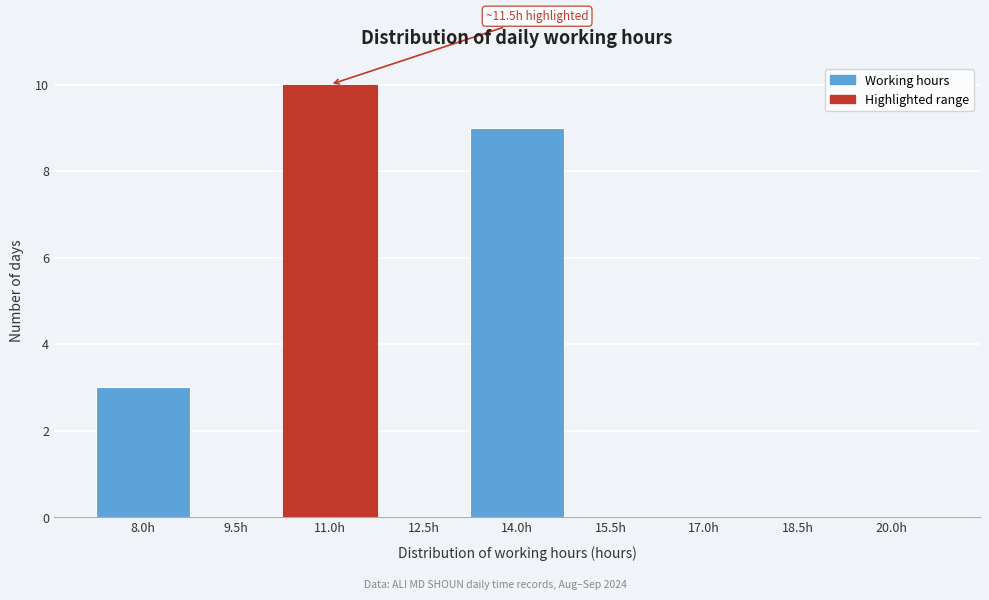

Reading left to right, transcribe all the data shown in this chart.

8.0h=3	9.5h=0	11.0h=10	12.5h=0	14.0h=9	15.5h=0	17.0h=0	18.5h=0	20.0h=0